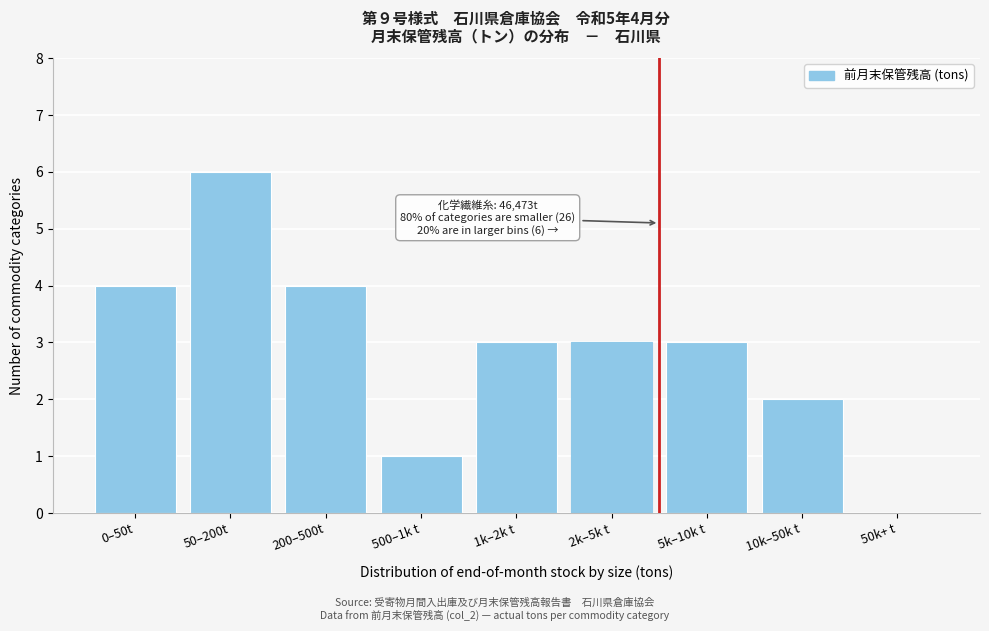

Reading right to left, what are all the values shown in this chart?

50k+ t=0	10k–50k t=2	5k–10k t=3	2k–5k t=3	1k–2k t=3	500–1k t=1	200–500t=4	50–200t=6	0–50t=4